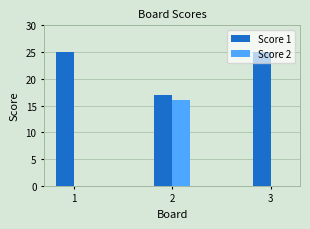

Which series has the largest total across all categories?

Score 1